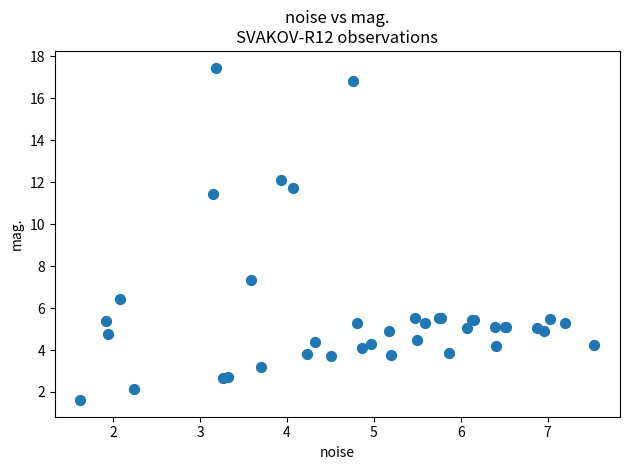

What Y value in the scatter plot is closest to 9?

7.4